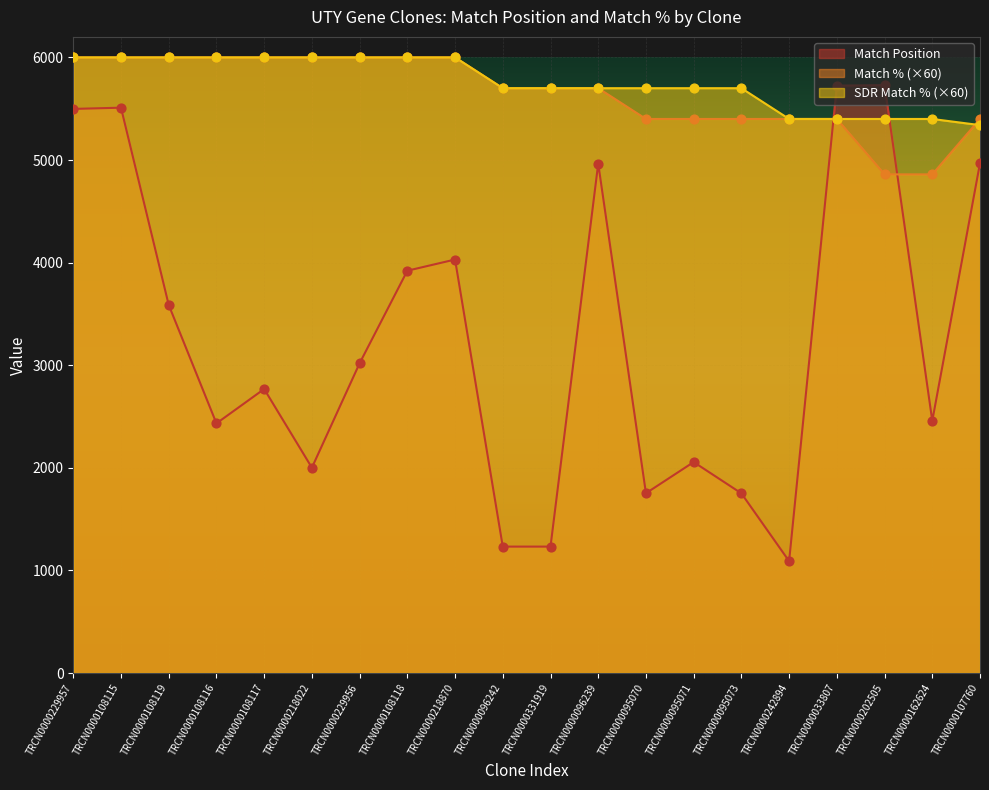

At how many categories does at least one series exceed 3025?

20